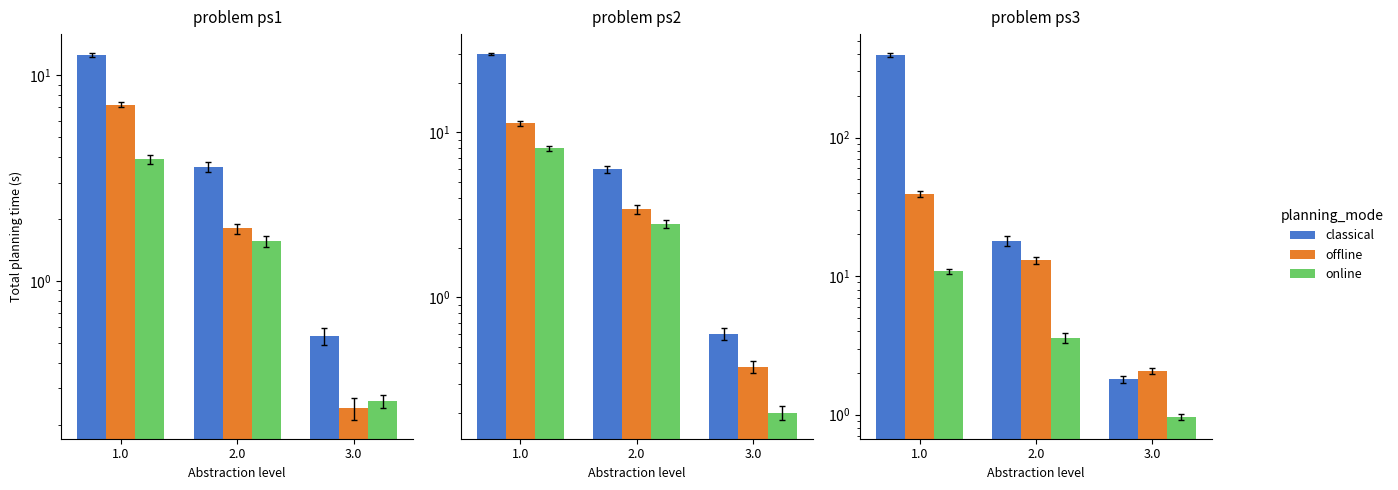

Which series has the widest spread of values?

classical